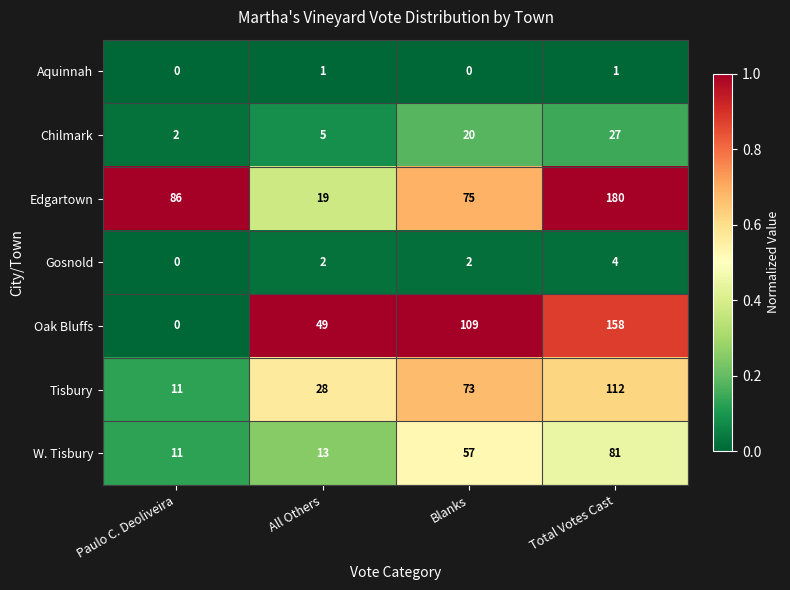

At which category is the sum across all series the highest?

Total Votes Cast